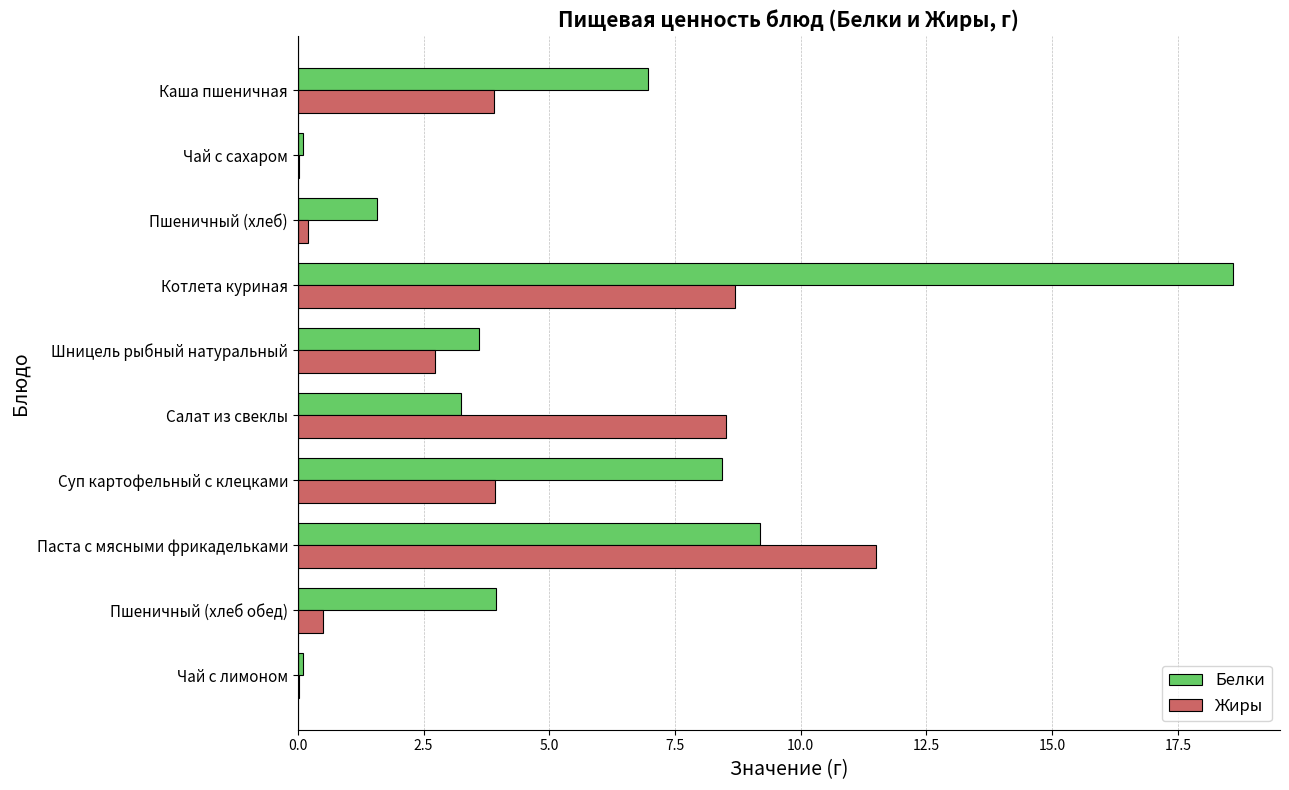

At which label does Белки reach its peak?

Котлета куриная